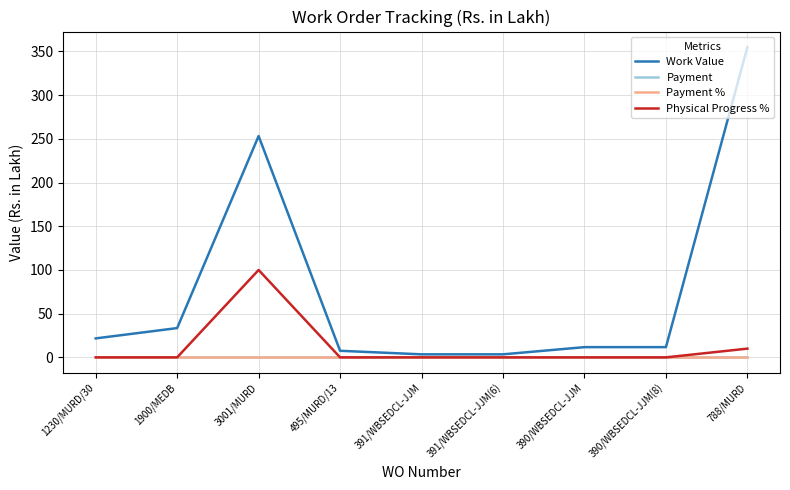

Is this an area chart (filled region under the line)?

No